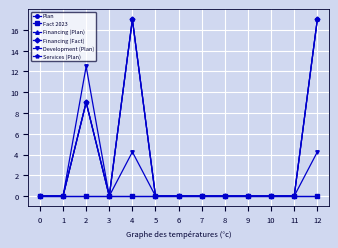

Is the value of Development (Plan) at 8 greater than the value of Plan at 12?

No